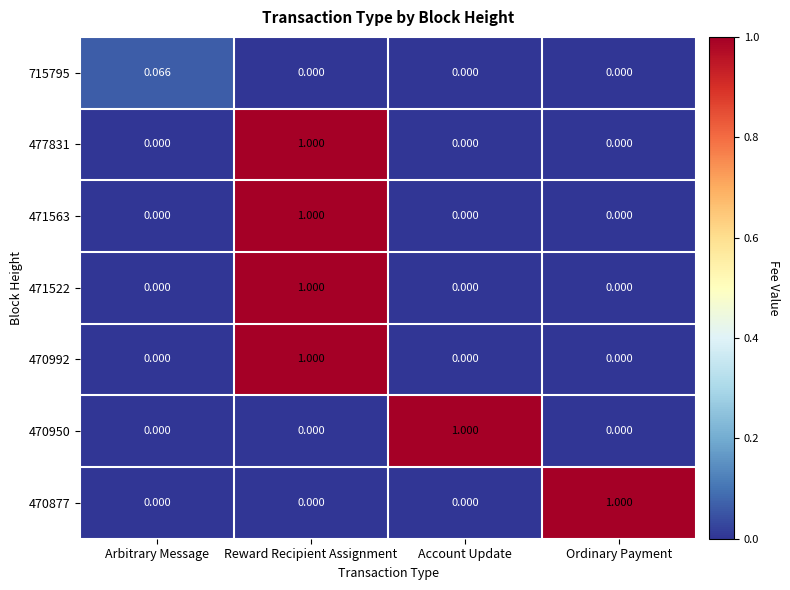

Which category has the highest value in the 471522 series?

Reward Recipient Assignment